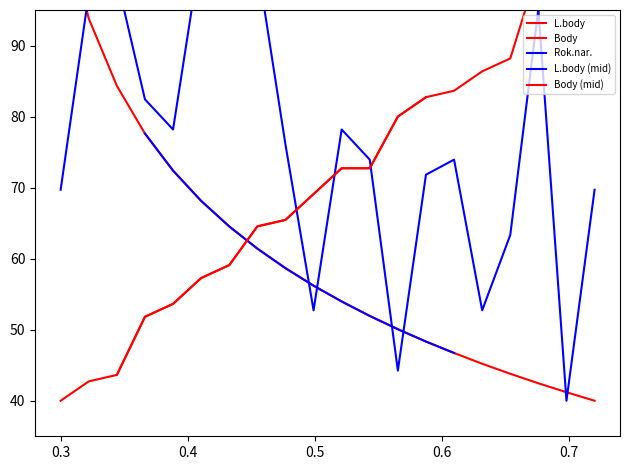

What is the sum of the Rok.nar. values at 13 and 3?

143.6